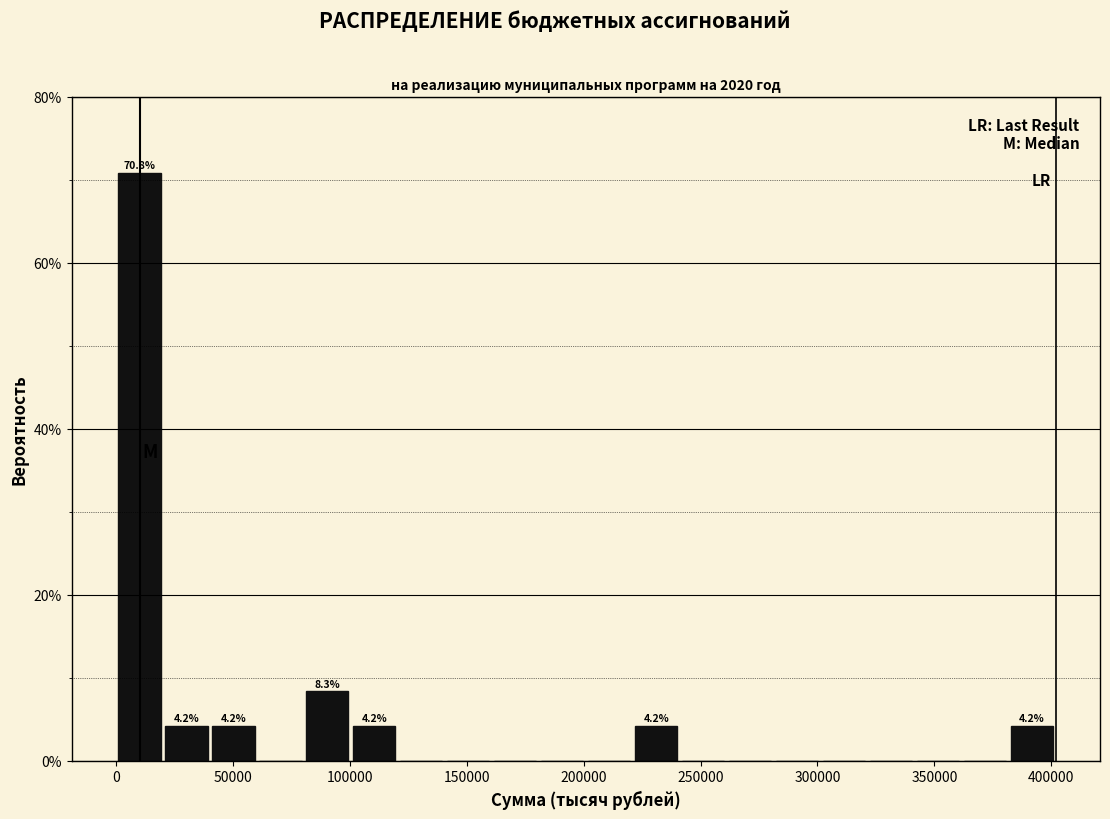

Over which range of the x-axis is the bar tallest?

0 to 20000